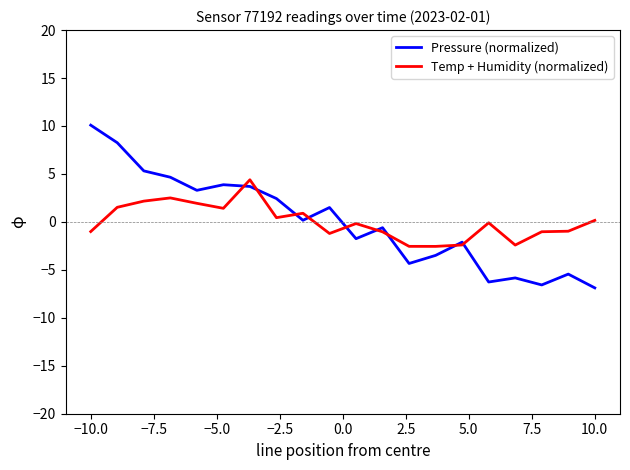

Which series has the largest range (max minus min)?

Pressure (normalized)